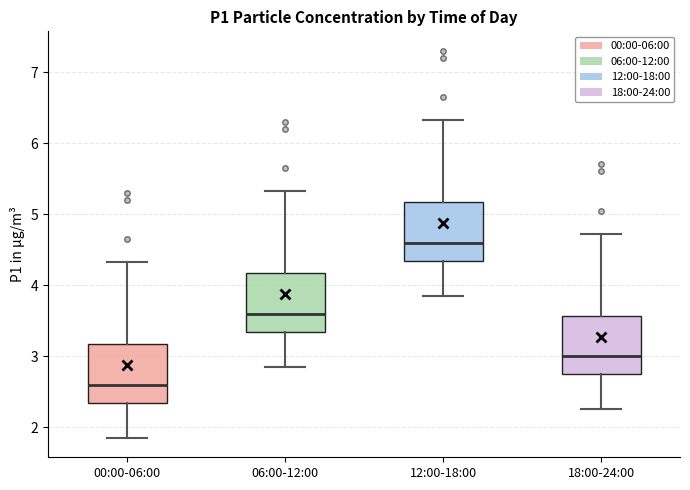

Reading left to right, transcribe this box plot: for each box, give where its median line is, the range the box spans, and where its two whiskers end, as read against the y-axis. The values are not printed on the chart, so give them approximately, as read against the axis.

00:00-06:00: median 2.6, box 2.3 to 3.2, whiskers 1.9 to 4.3
06:00-12:00: median 3.6, box 3.3 to 4.2, whiskers 2.9 to 5.3
12:00-18:00: median 4.6, box 4.3 to 5.2, whiskers 3.9 to 6.3
18:00-24:00: median 3.0, box 2.7 to 3.6, whiskers 2.3 to 4.7